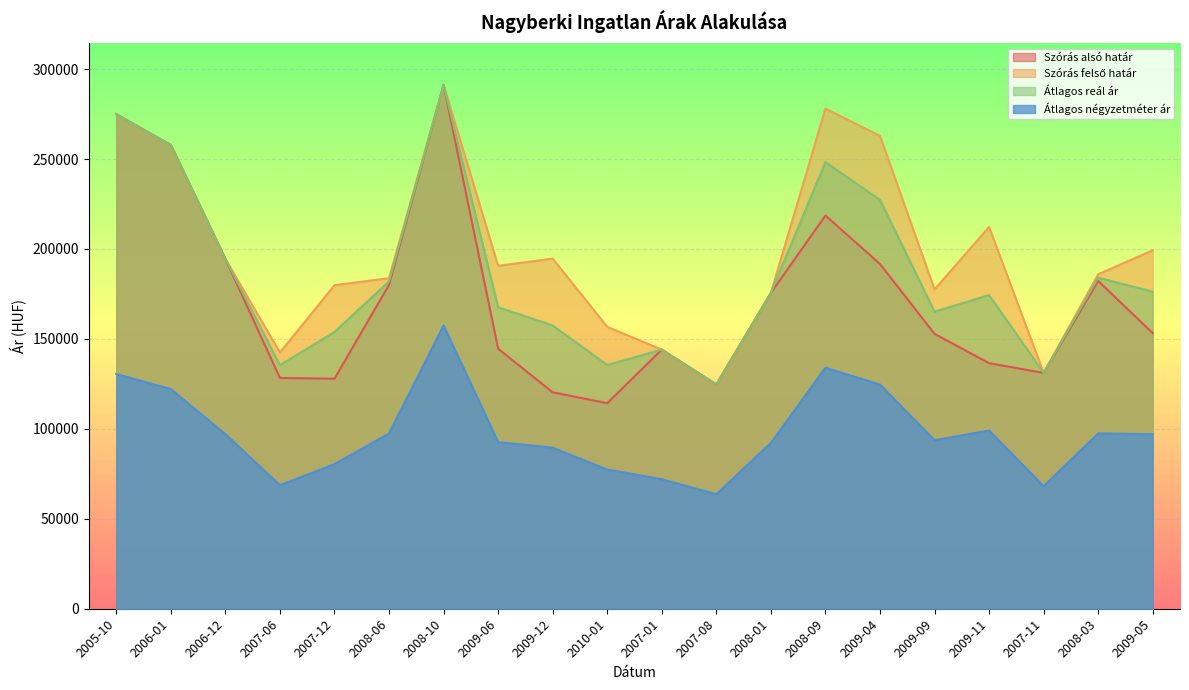

At which label does Átlagos reál ár first exceed 175560?

2005-10